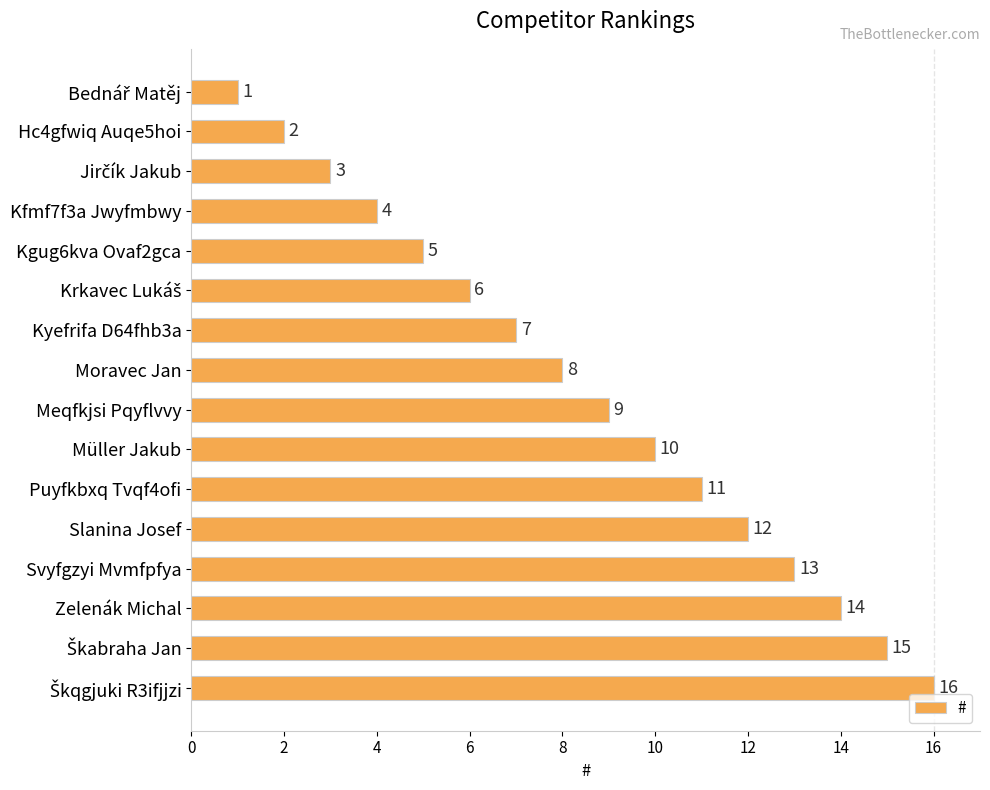

What value does the data have at Moravec Jan?

8